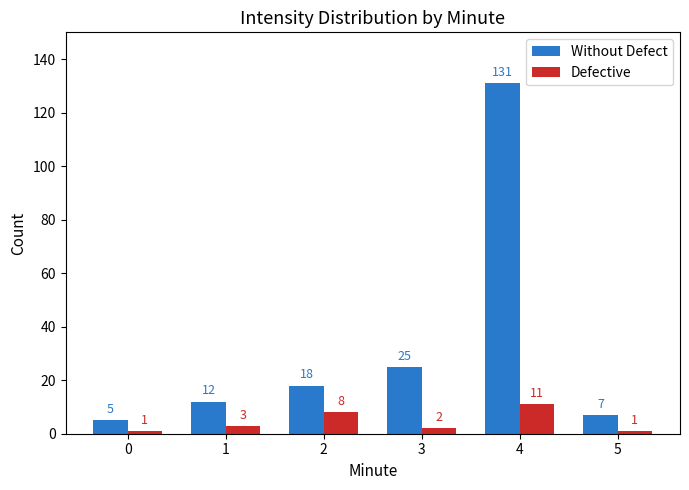

At how many categories does at least one series exceed 10?

4